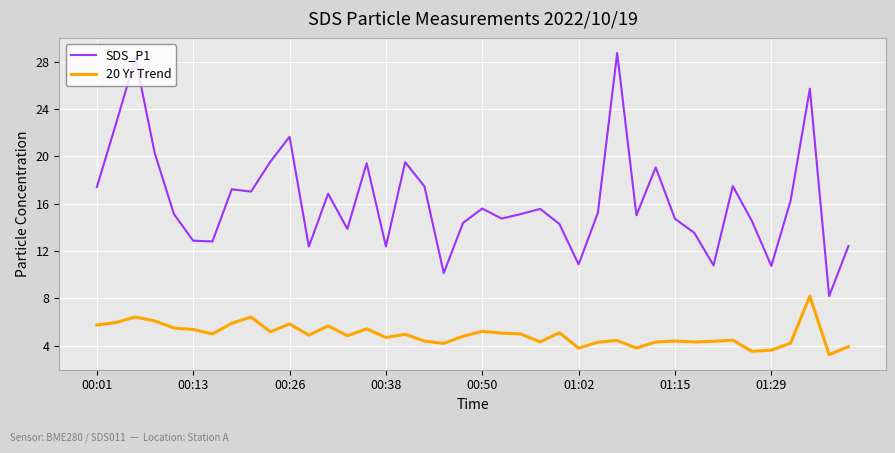

How many series are shown in this chart?

2